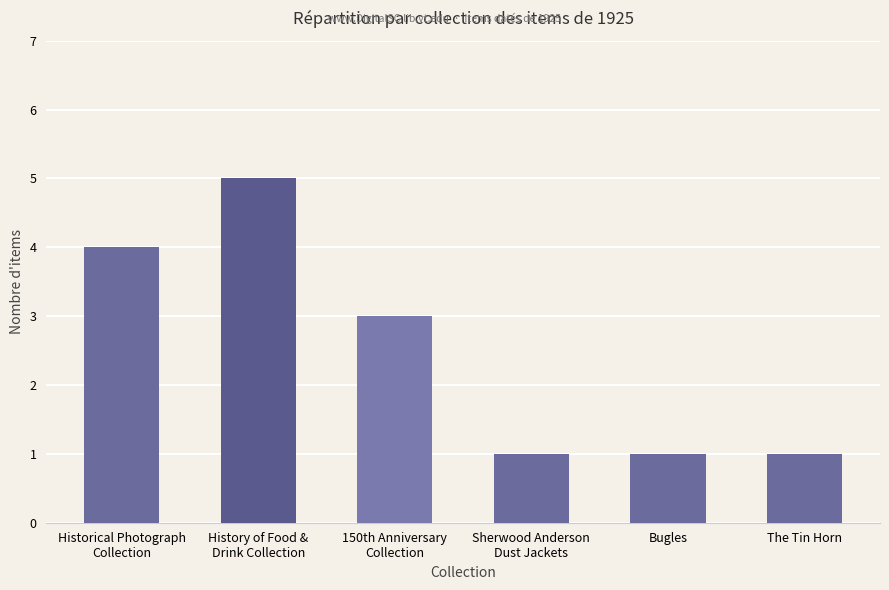

How many series are shown in this chart?

1